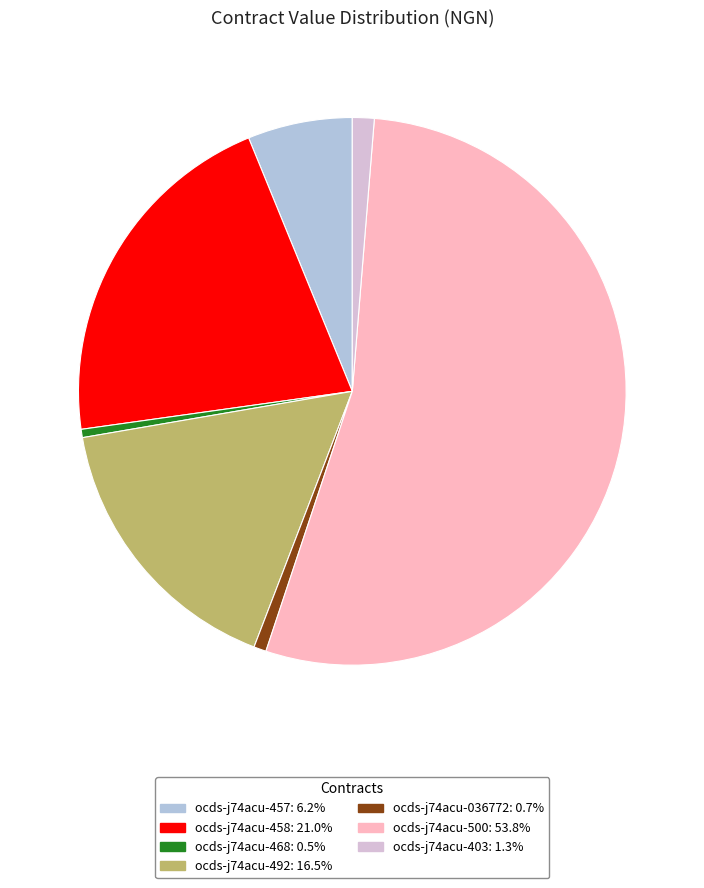

How many segments does this pie chart have?

7